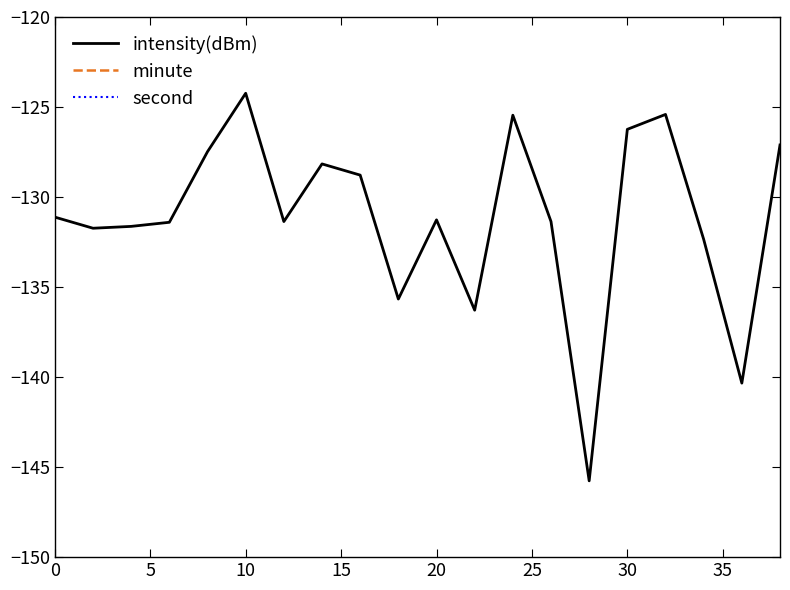

Reading left to right, extract all data points from this chart.

intensity(dBm): -131.1	-131.7	-131.6	-131.4	-127.5	-124.2	-131.4	-128.2	-128.8	-135.7	-131.3	-136.3	-125.5	-131.4	-145.8	-126.2	-125.4	-132.3	-140.3	-127.1
minute: 0.0	0.0	0.0	0.0	0.0	0.0	0.0	0.0	0.0	0.0	0.0	0.0	0.0	0.0	0.0	0.0	0.0	0.0	0.0	0.0
second: 0.0	2.0	4.0	6.0	8.0	10.0	12.0	14.0	16.0	18.0	20.0	22.0	24.0	26.0	28.0	30.0	32.0	34.0	36.0	38.0